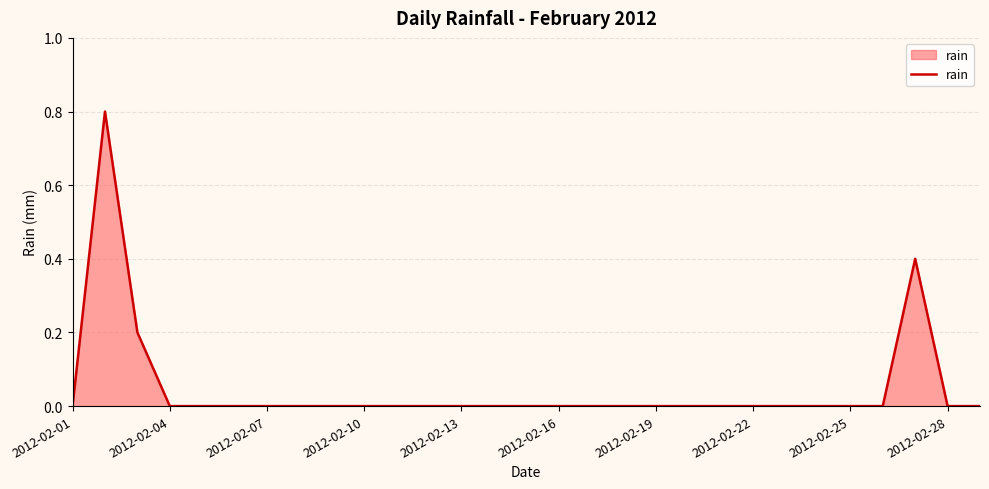

What is the greatest value displayed?

0.8